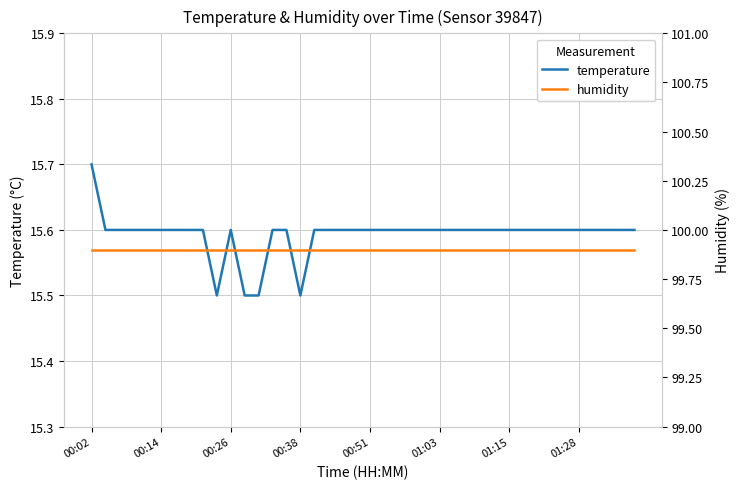

What are all the series names shown in the legend?

temperature, humidity